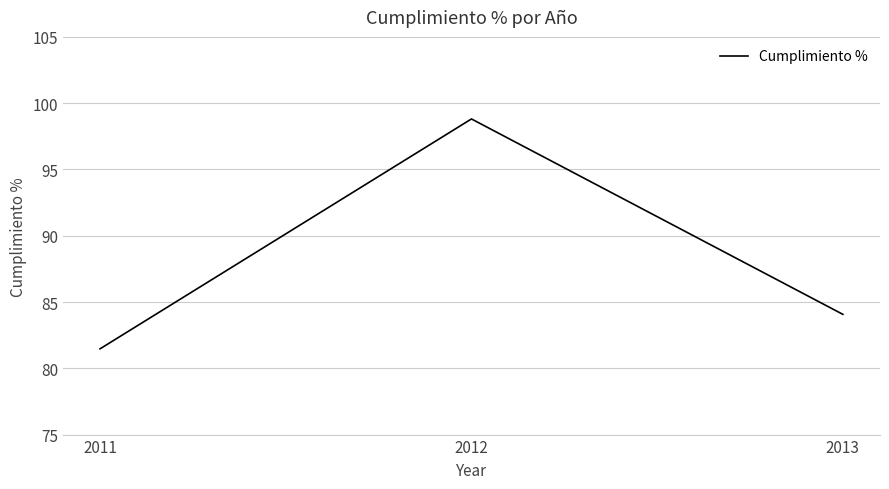

The chart shows a value of 41.3 at 2011. True or false?

False